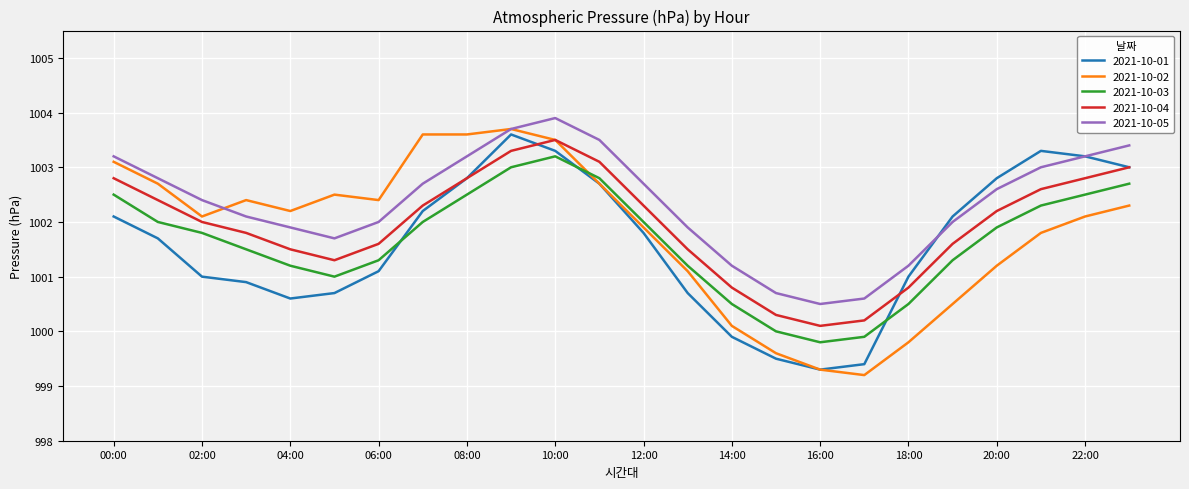

Which series has the widest spread of values?

2021-10-02